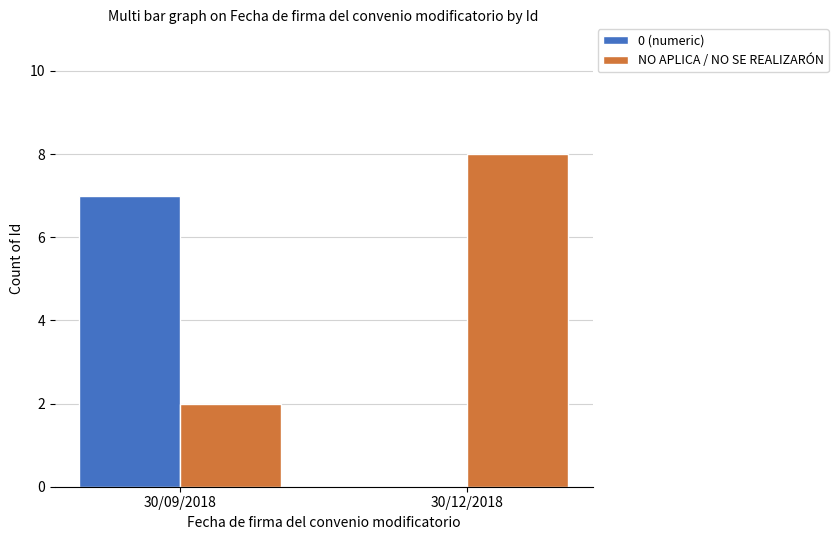

What are all the series names shown in the legend?

0 (numeric), NO APLICA / NO SE REALIZARÓN